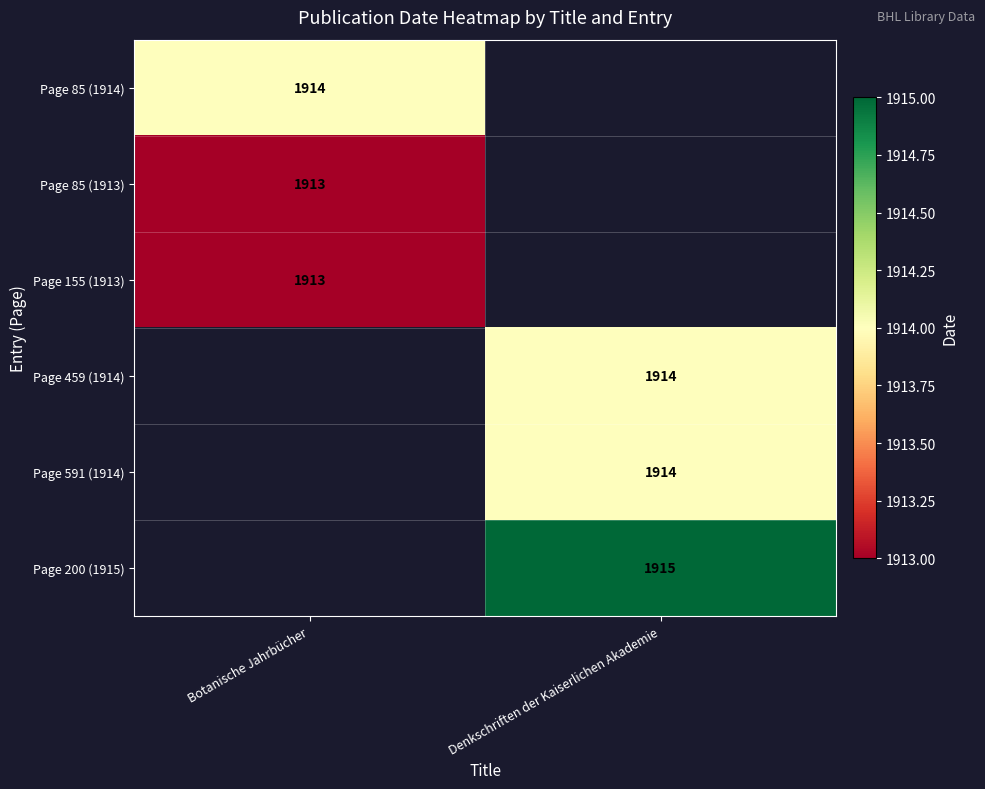

True or false: Page 591 (1914) has a value of 1914 at Denkschriften der Kaiserlichen Akademie.

True